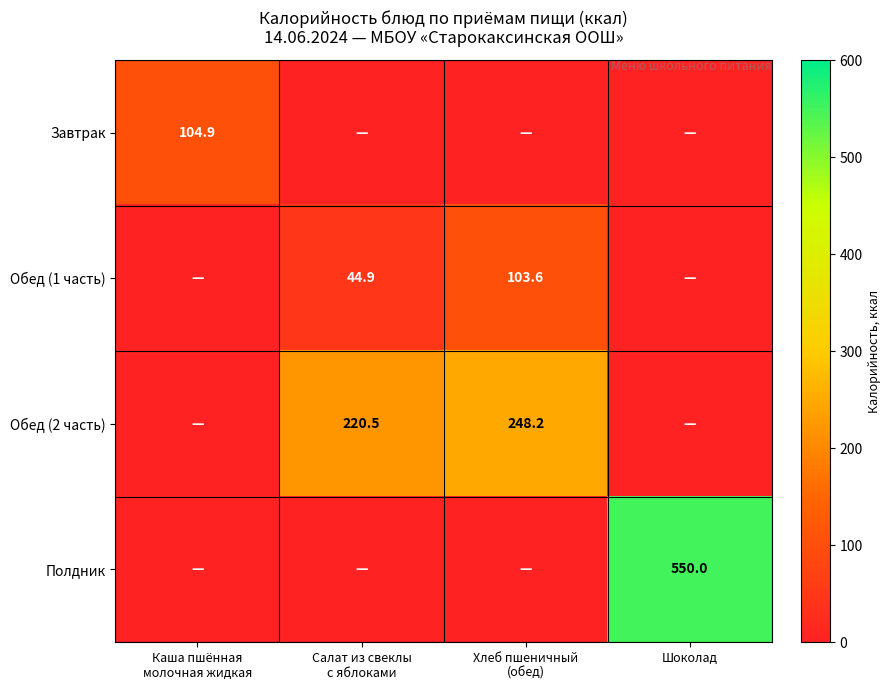

Is it true that Завтрак equals 39.2 at Хлеб пшеничный (обед)?

False